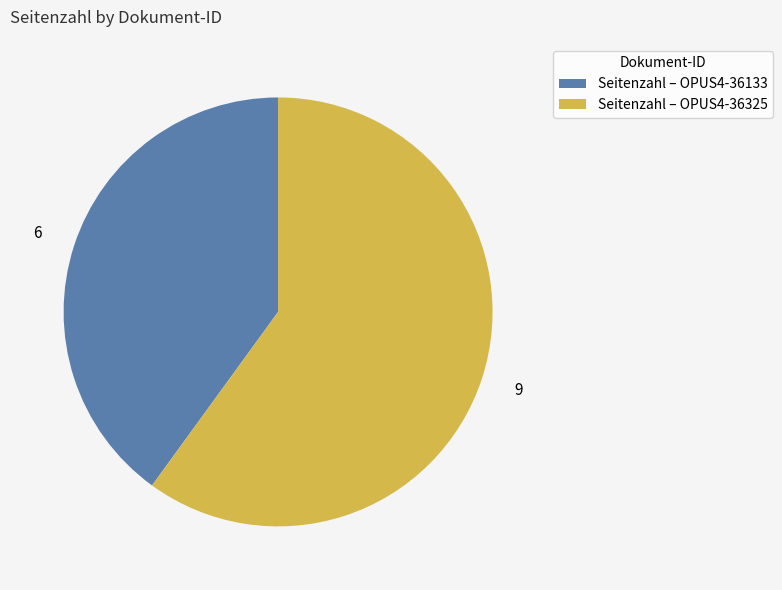

Which slice is the smallest?

Seitenzahl – OPUS4-36133